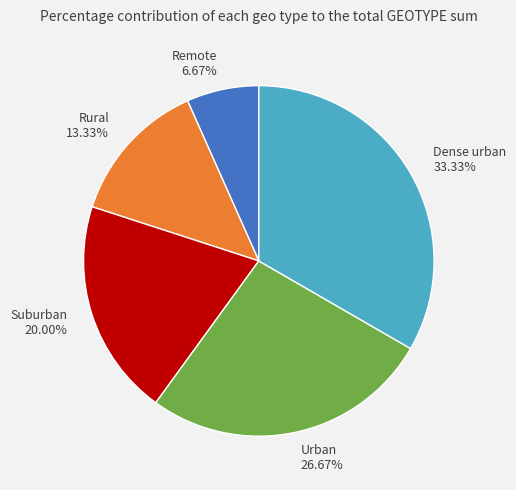

Between Dense urban 33.33% and Rural 13.33%, which is larger?

Dense urban 33.33%